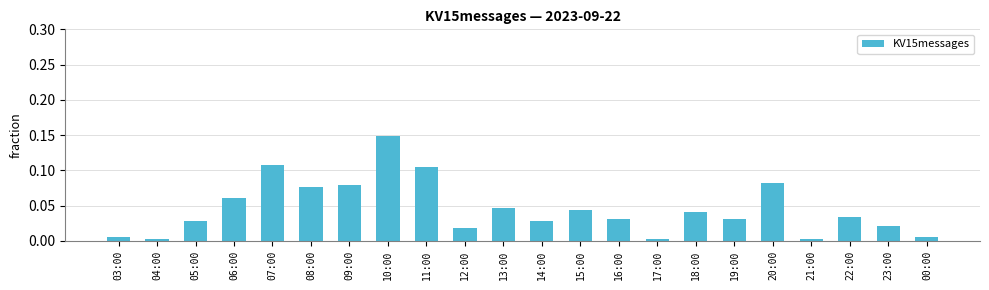

Which category has the highest value across all series?

10:00